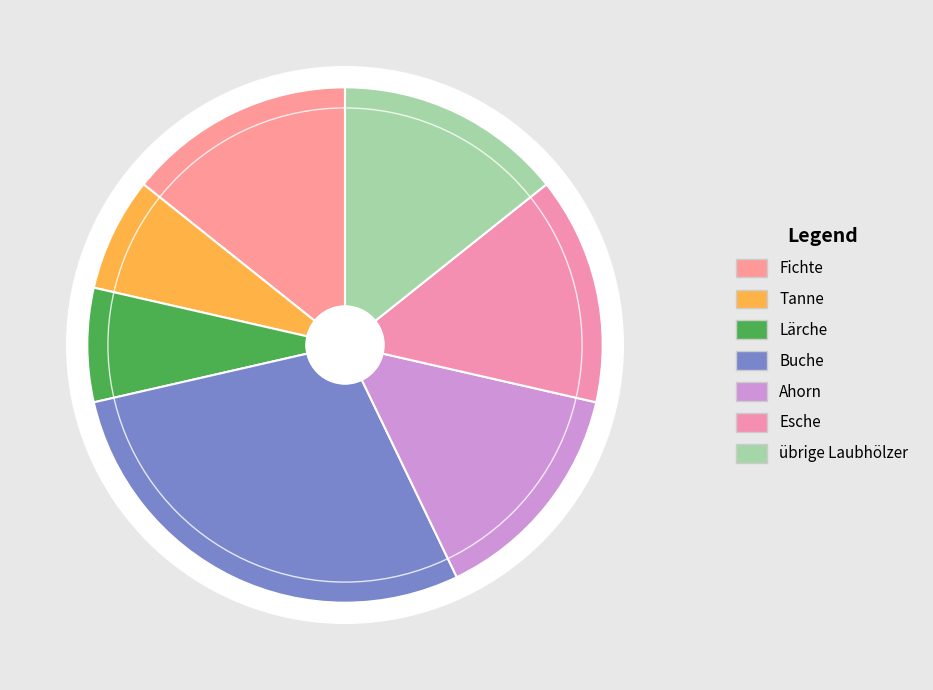

Does any single category account for the majority?

No